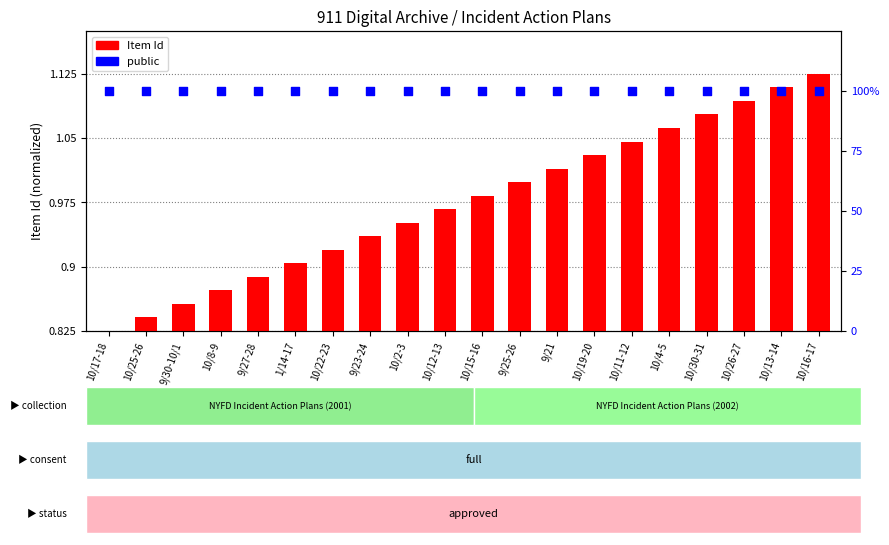

What are all the series names shown in the legend?

Item Id, public